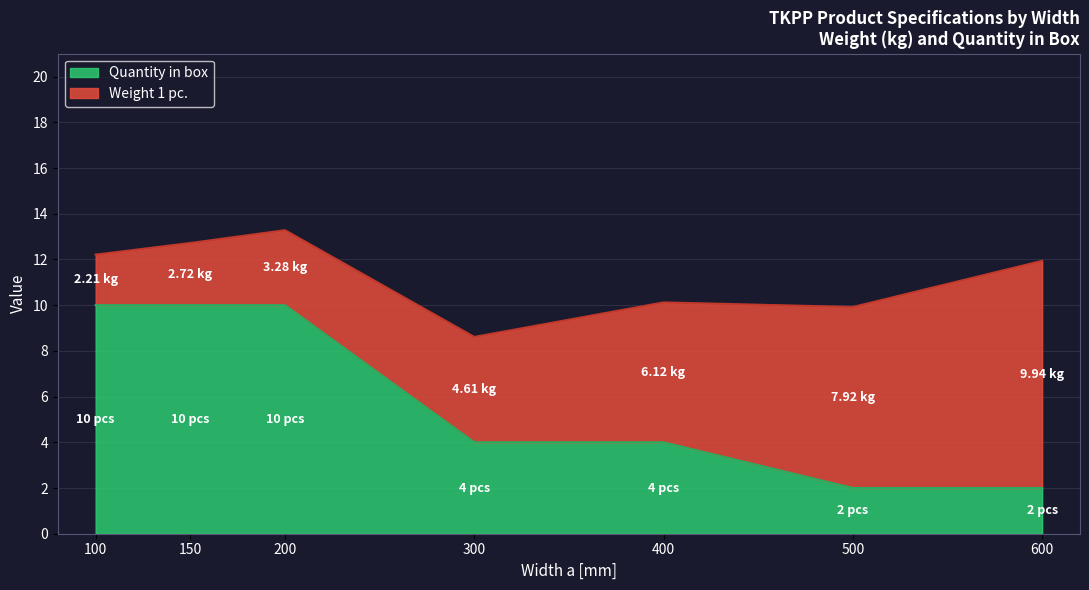

List the labels in order of value, smallest first.

500, 600, 300, 400, 100, 150, 200